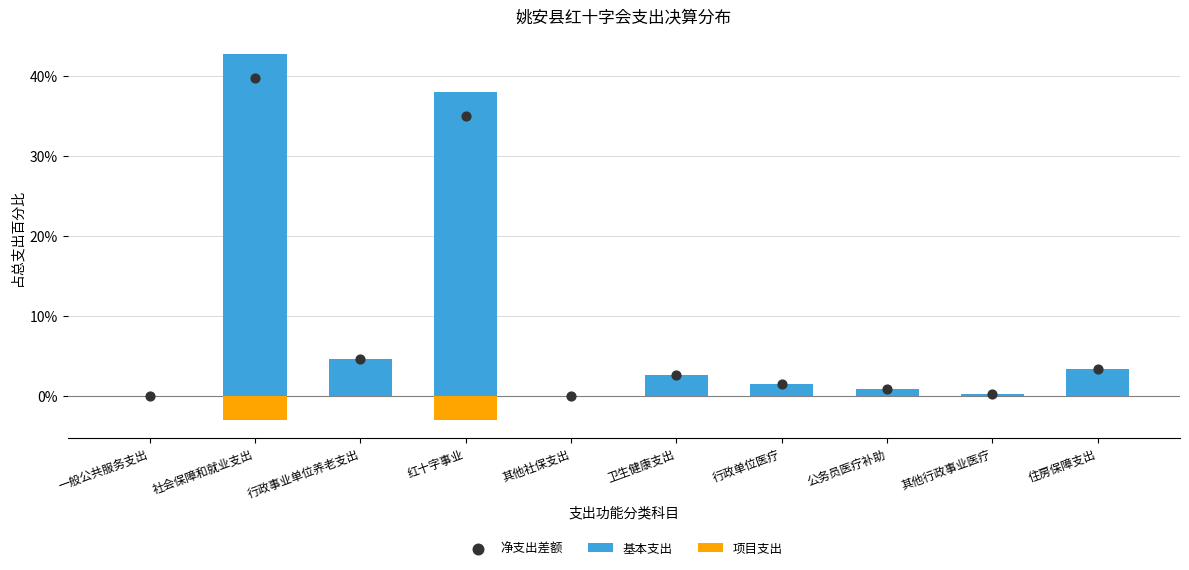

What are all the series names shown in the legend?

基本支出, 项目支出, 净支出差额